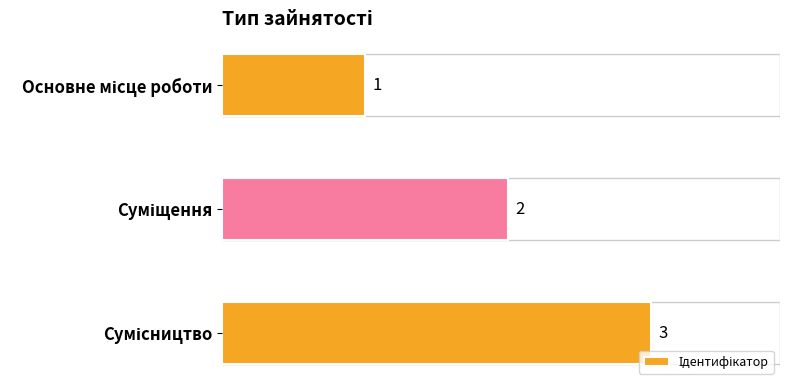

What is the value of the 1st bar from the top?

1